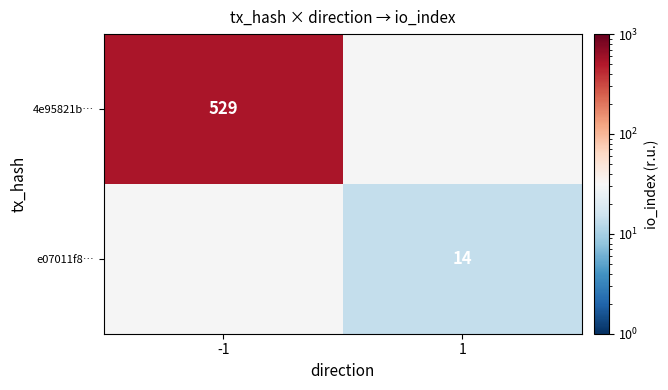

Between 1 and -1, which is larger?

-1